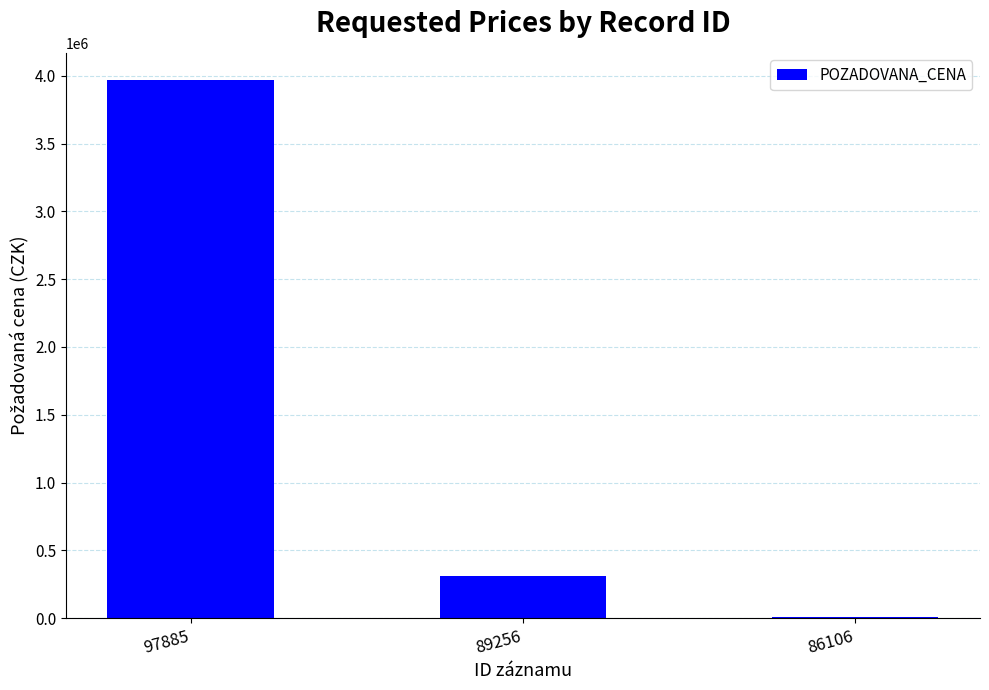

Reading right to left, extract all data points from this chart.

6000	310000	3970000